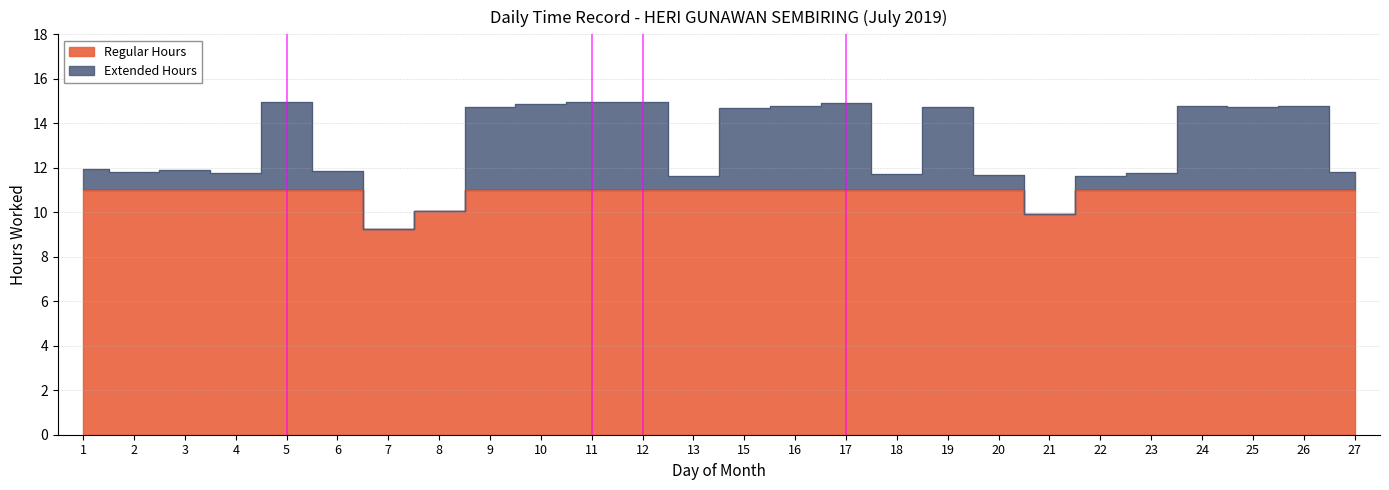

True or false: the data shows 14.8 at 16.

True